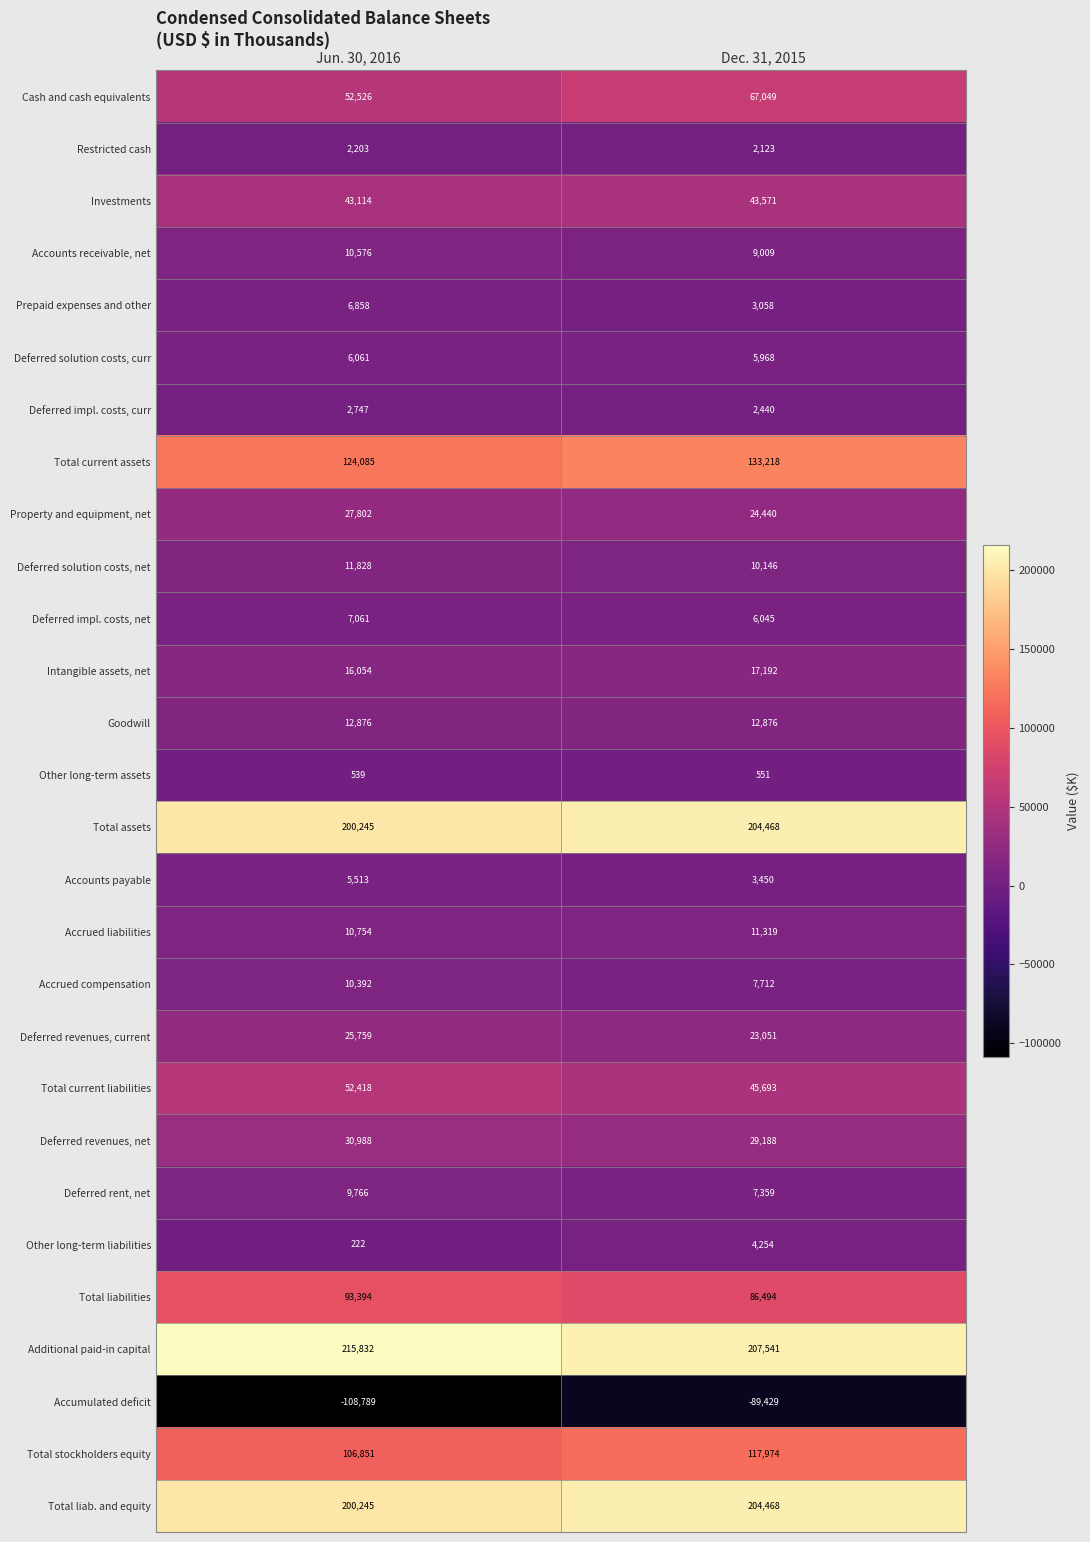

Which category has the highest value across all series?

Jun. 30, 2016